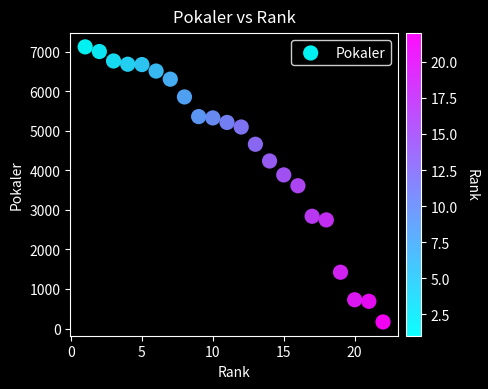

What is the range of Y values (max minus min)?

6957